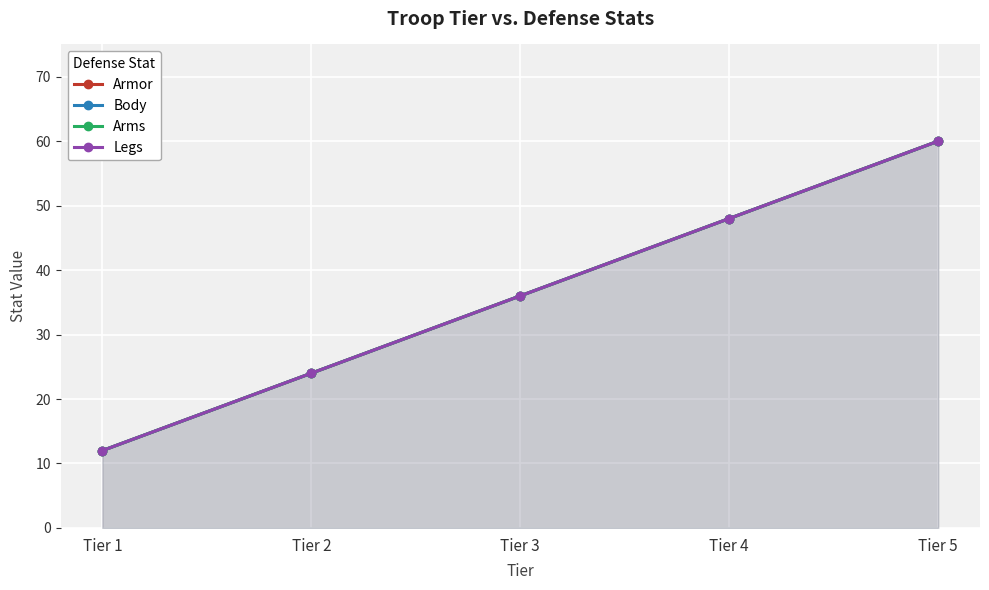

What are all the series names shown in the legend?

Armor, Body, Arms, Legs